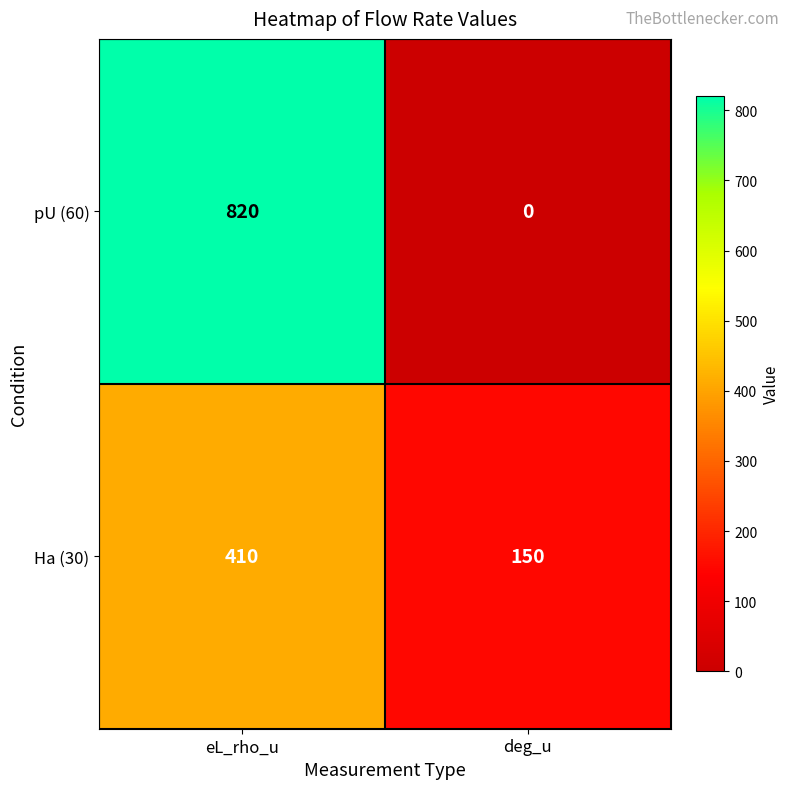

What is the difference between the Ha (30) values at deg_u and eL_rho_u?

260